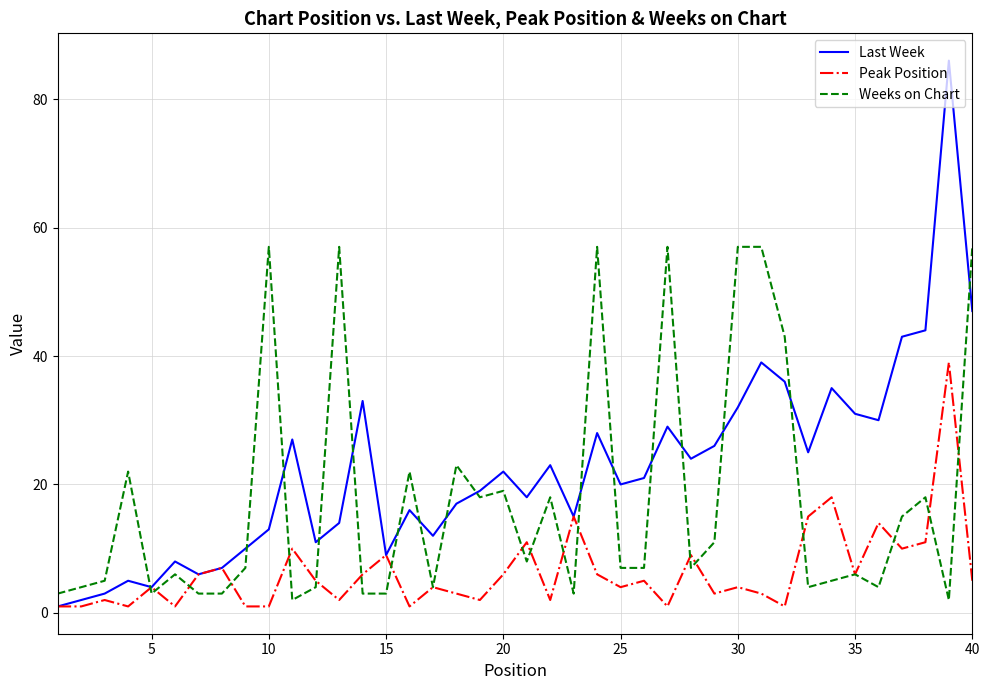

What is the average value of the Peak Position series?

6